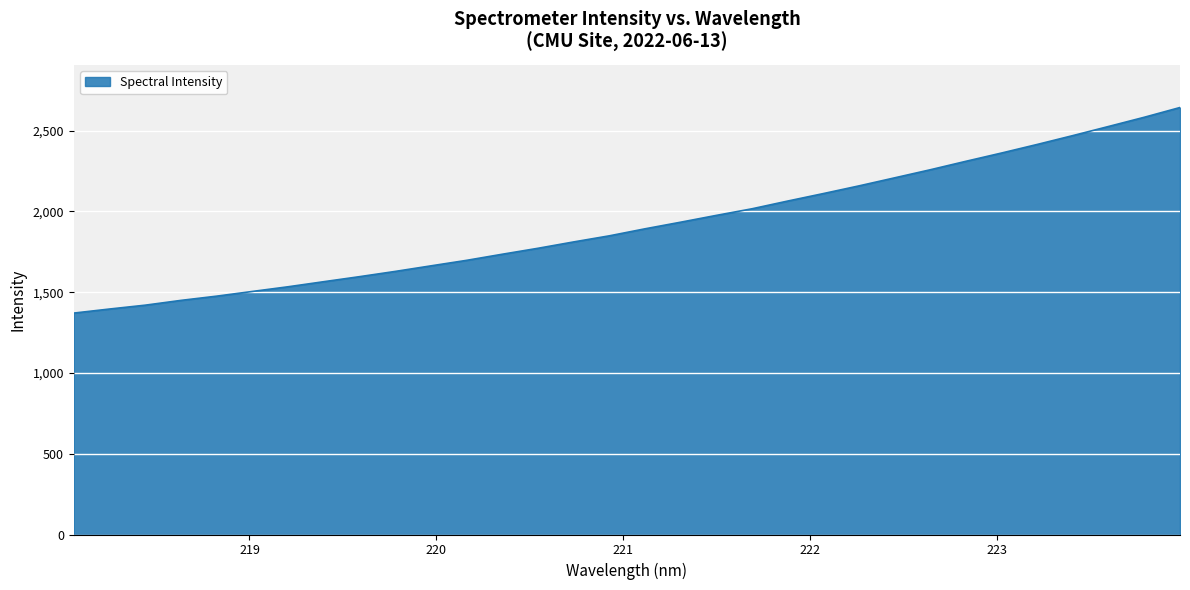

True or false: the data has more than 0 interior local peaks.

False